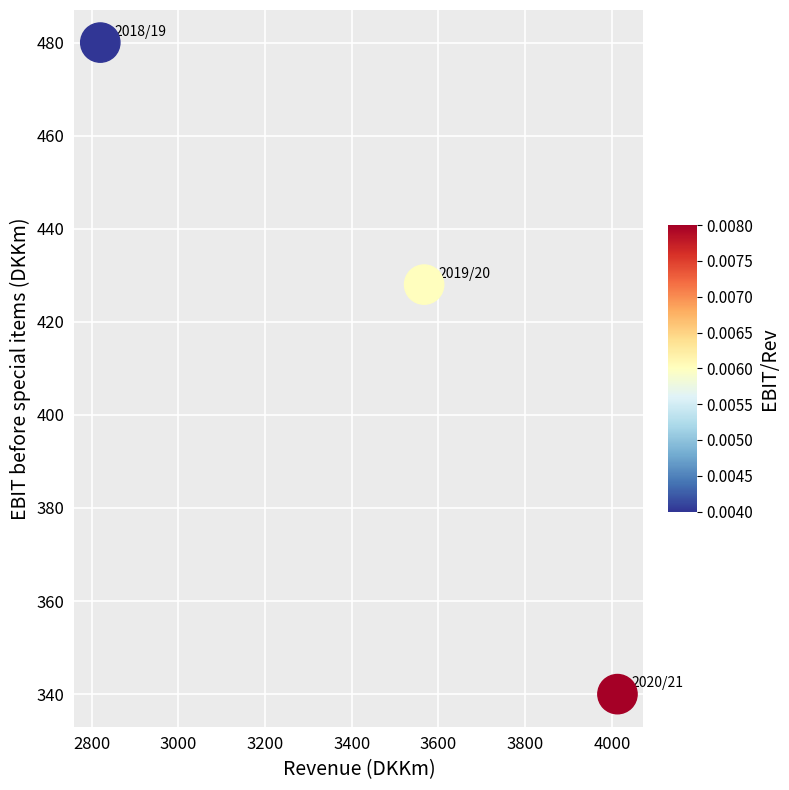

What Y value in the scatter plot is closest to 410?

428